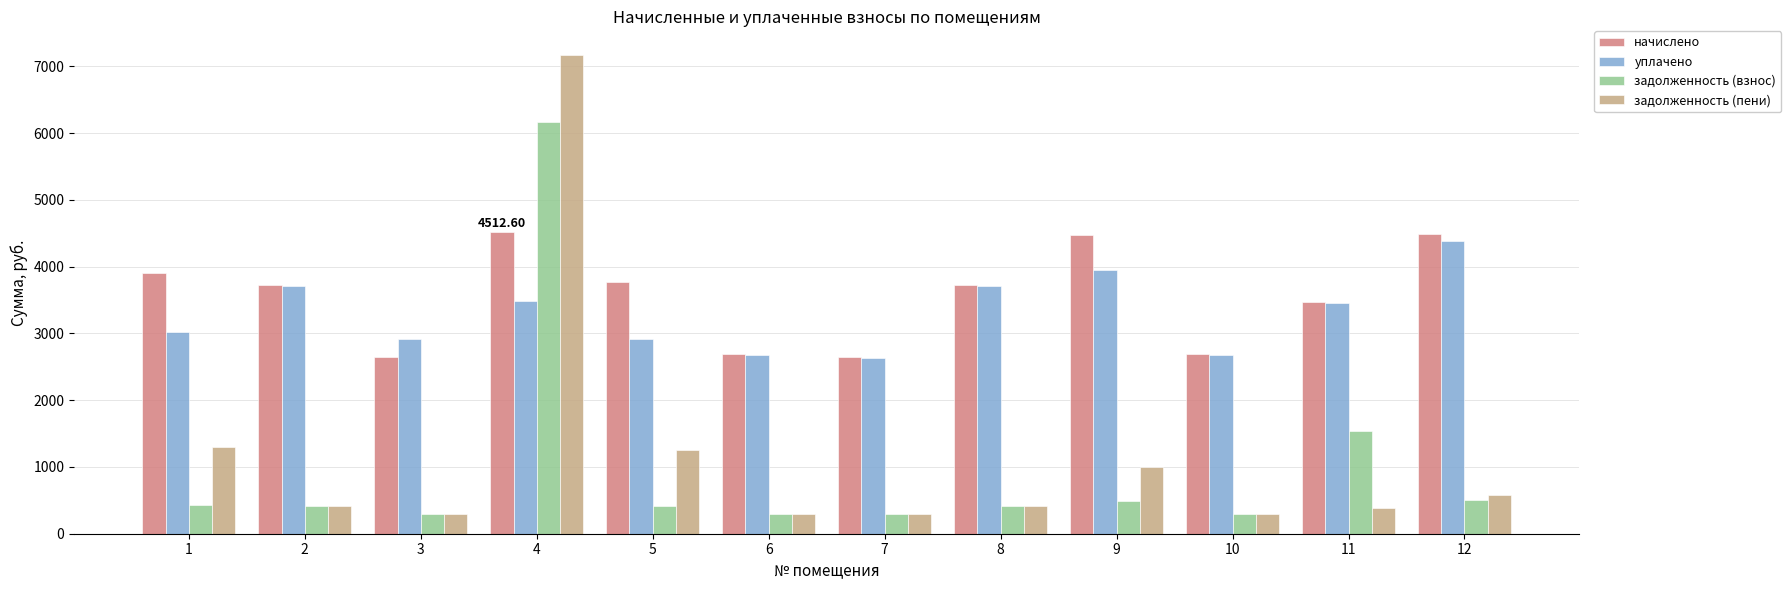

What is the maximum value for задолженность (пени)?

7167.5